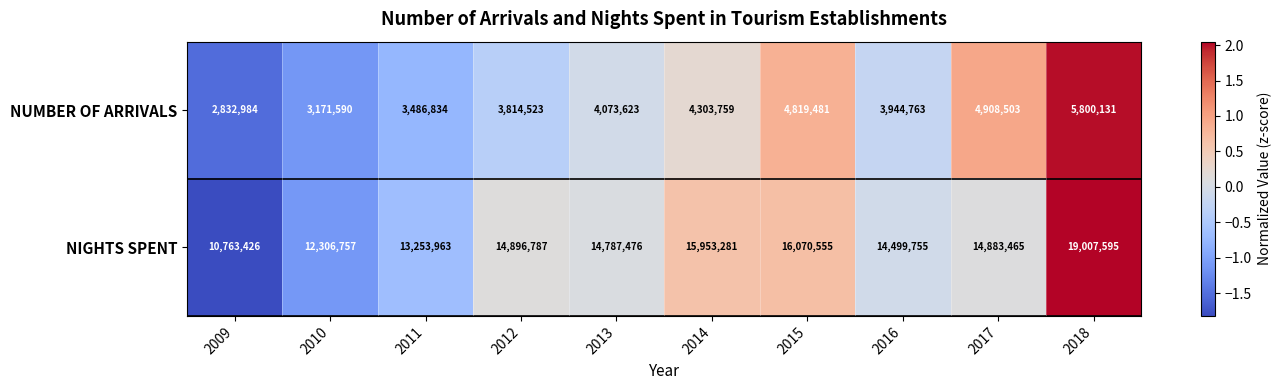

Read the NIGHTS SPENT value at 2012, to the nearest 10.

14896790